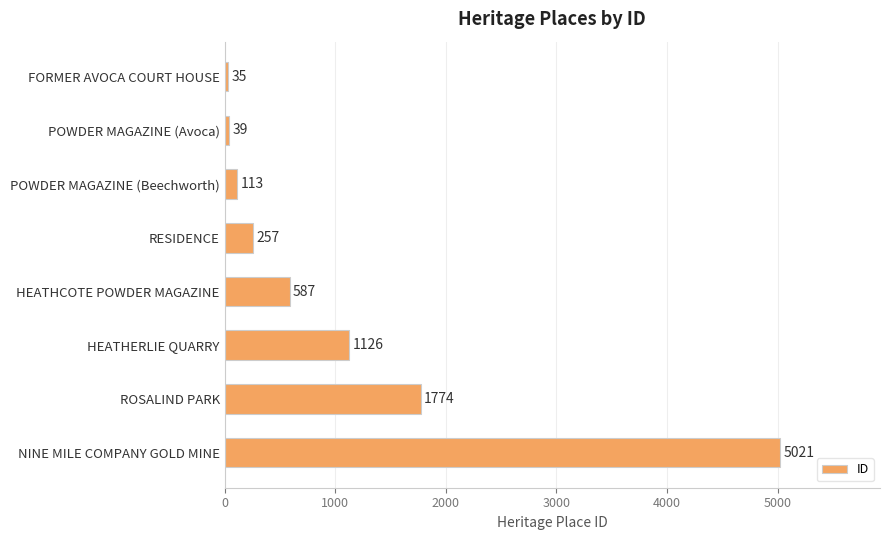

Are the bars horizontal?

Yes